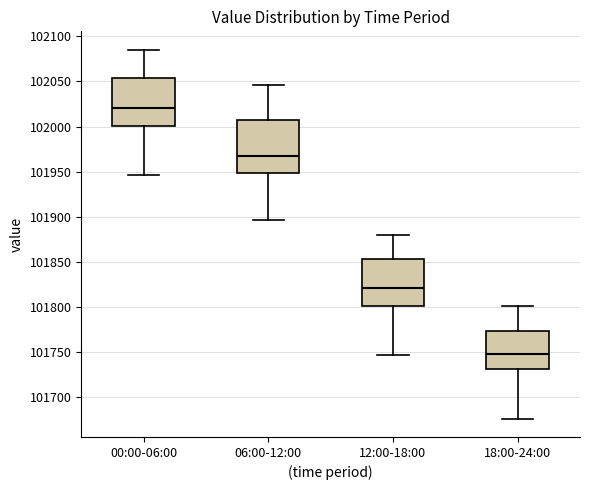

Where is the upper edge of the box for 06:00-12:00 on the y-axis? The values are not printed on the chart, so give them approximately, as read against the axis.

102005